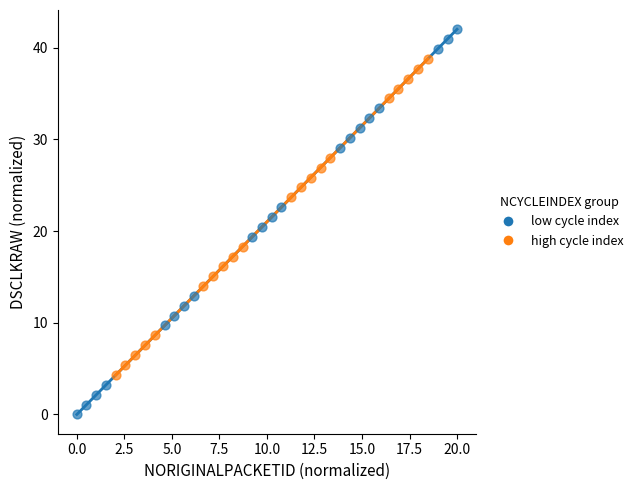

Which series has the largest Y range (max minus min)?

low cycle index